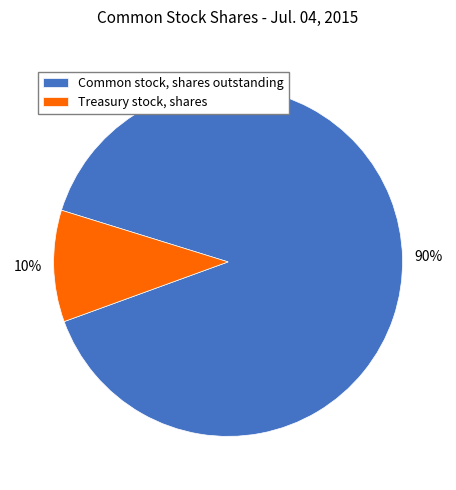

Which has a higher value, Treasury stock, shares or Common stock, shares outstanding?

Common stock, shares outstanding